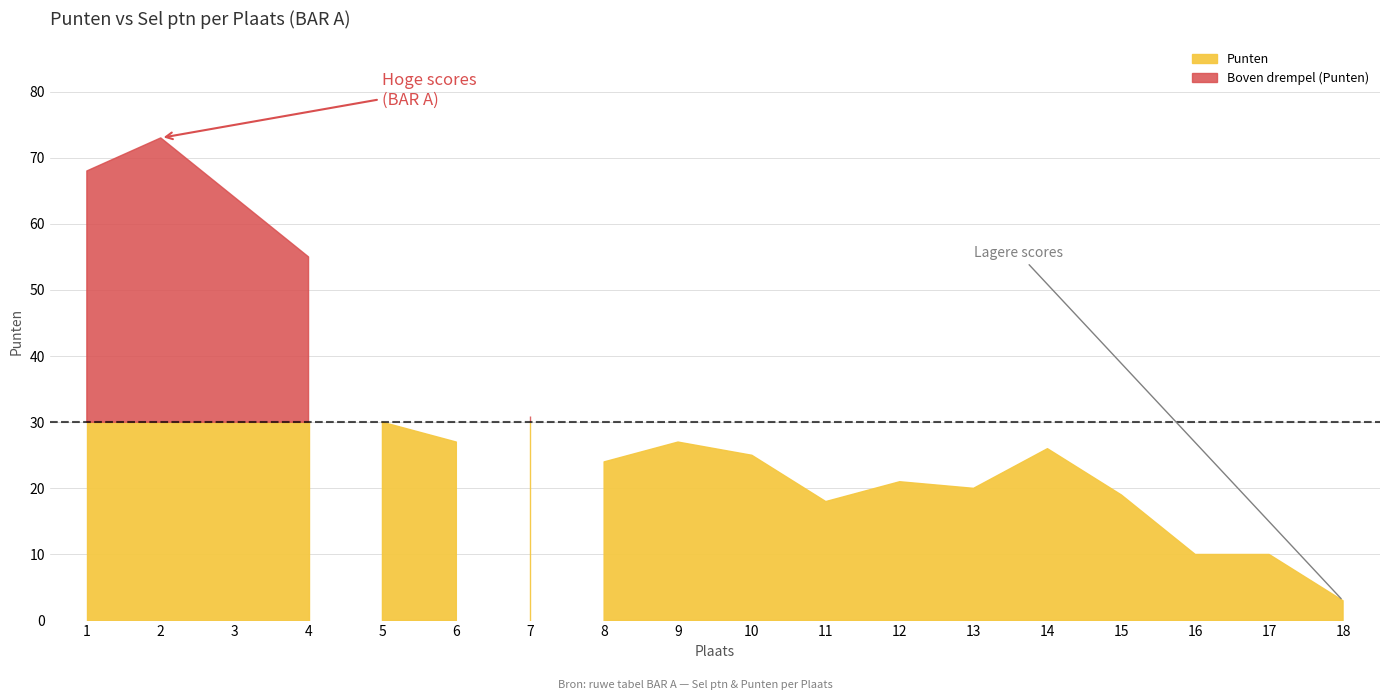

What is the difference between the maximum and minimum values in the Punten series?

70